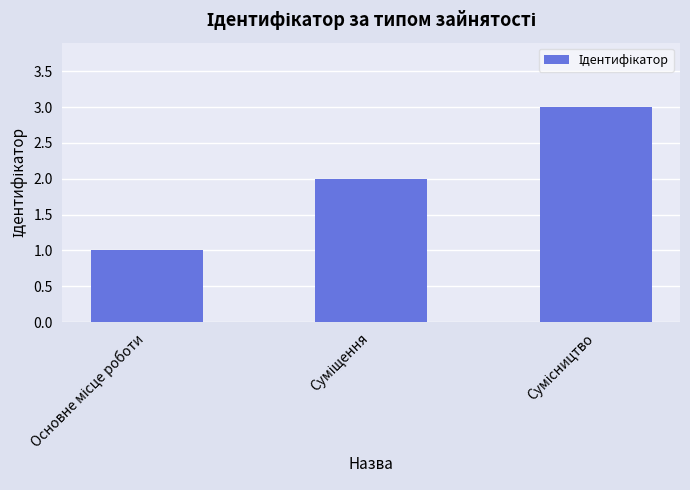

What is the maximum value shown in the chart?

3